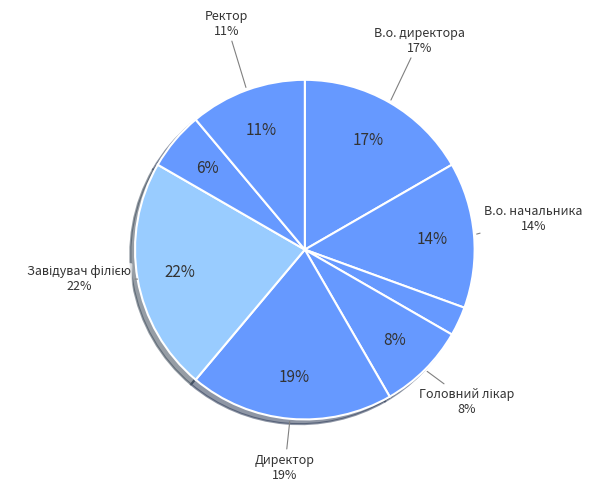

To the nearest percent, what is the difference between the Директор and Ректор slice percentages?

8%